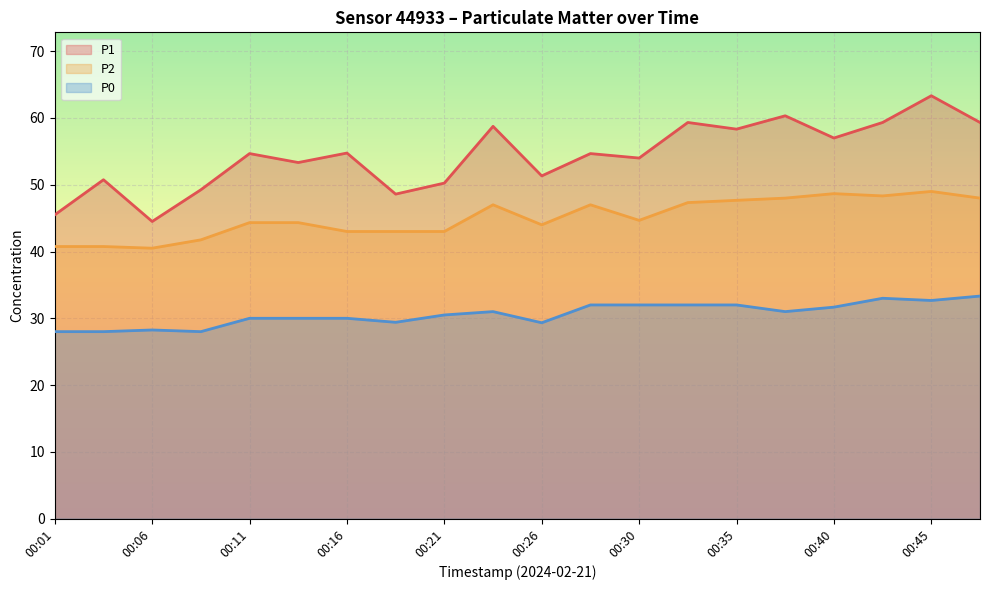

Where is P0 nearest to the value 30?

00:11